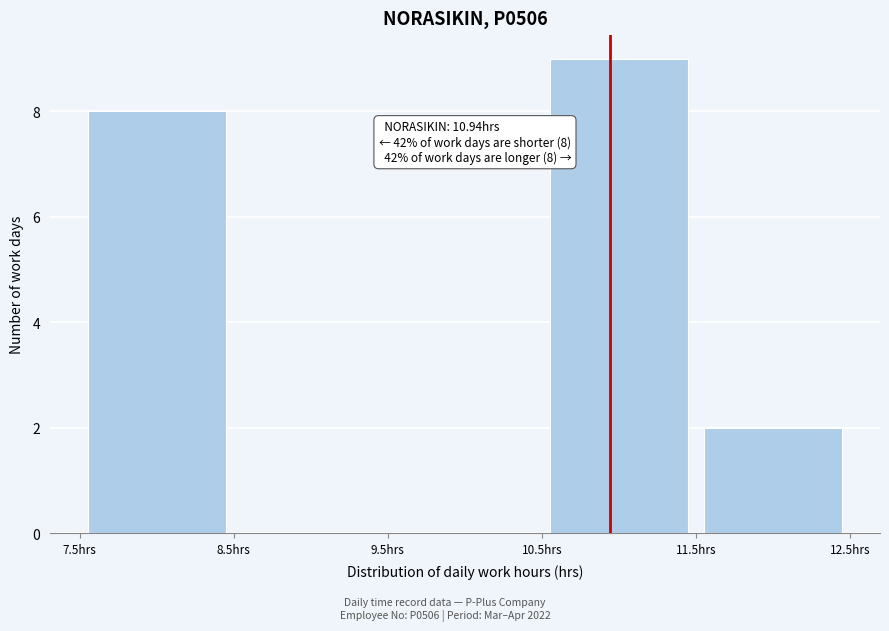

Which range on the x-axis has the tallest bar?

10.5 to 11.5